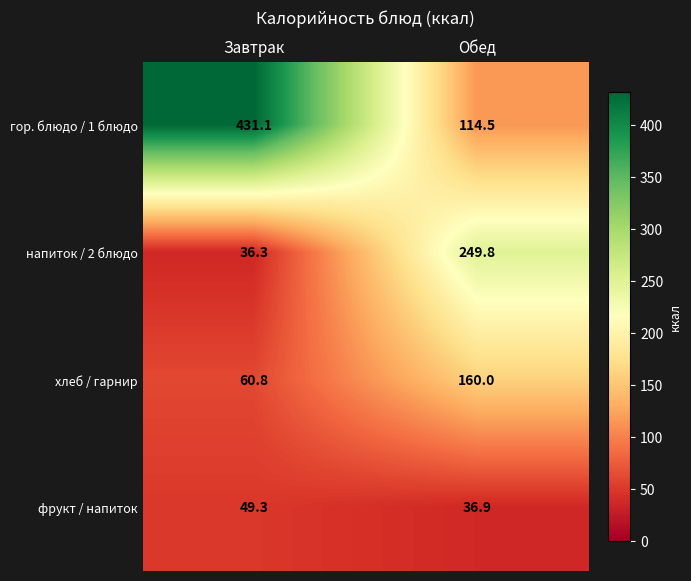

Reading left to right, transcribe all the data shown in this chart.

гор. блюдо / 1 блюдо: Завтрак=431.1	Обед=114.5
напиток / 2 блюдо: Завтрак=36.3	Обед=249.8
хлеб / гарнир: Завтрак=60.8	Обед=160.0
фрукт / напиток: Завтрак=49.3	Обед=36.9